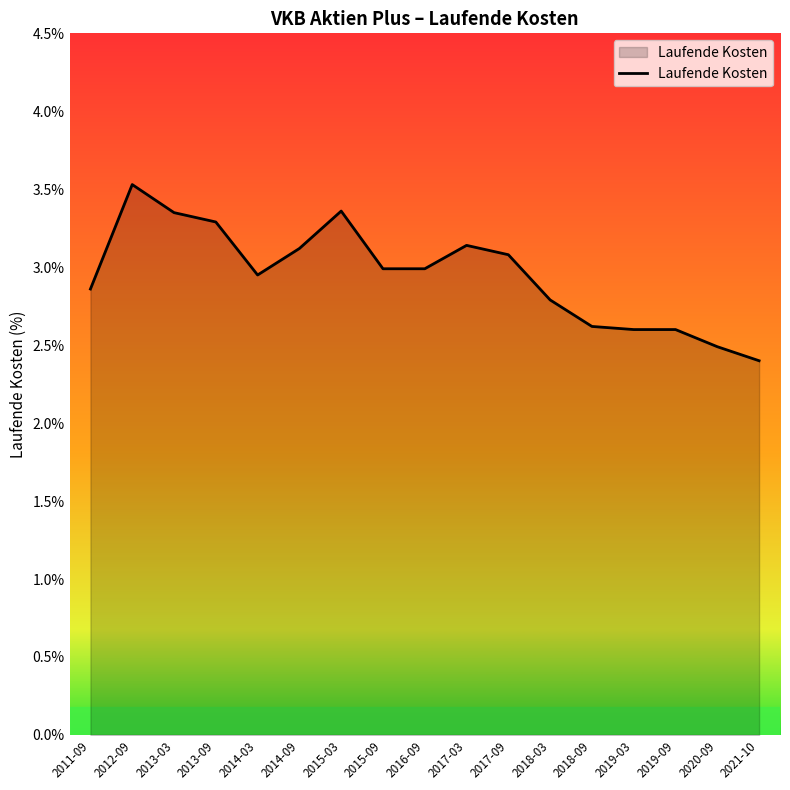

At which category does the chart reach its peak across all series?

2012-09